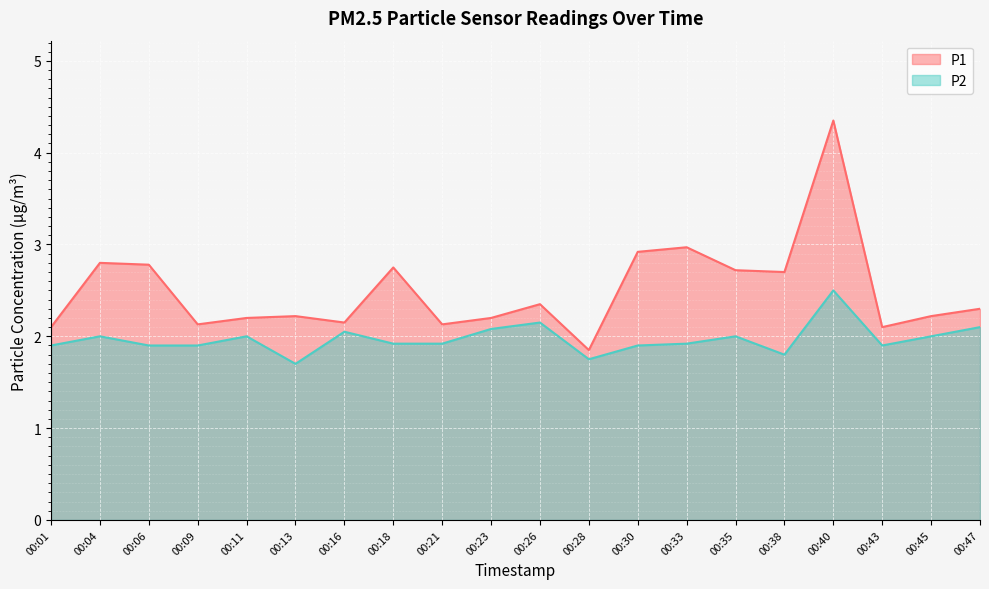

At which label is P1 closest to 3?

00:33